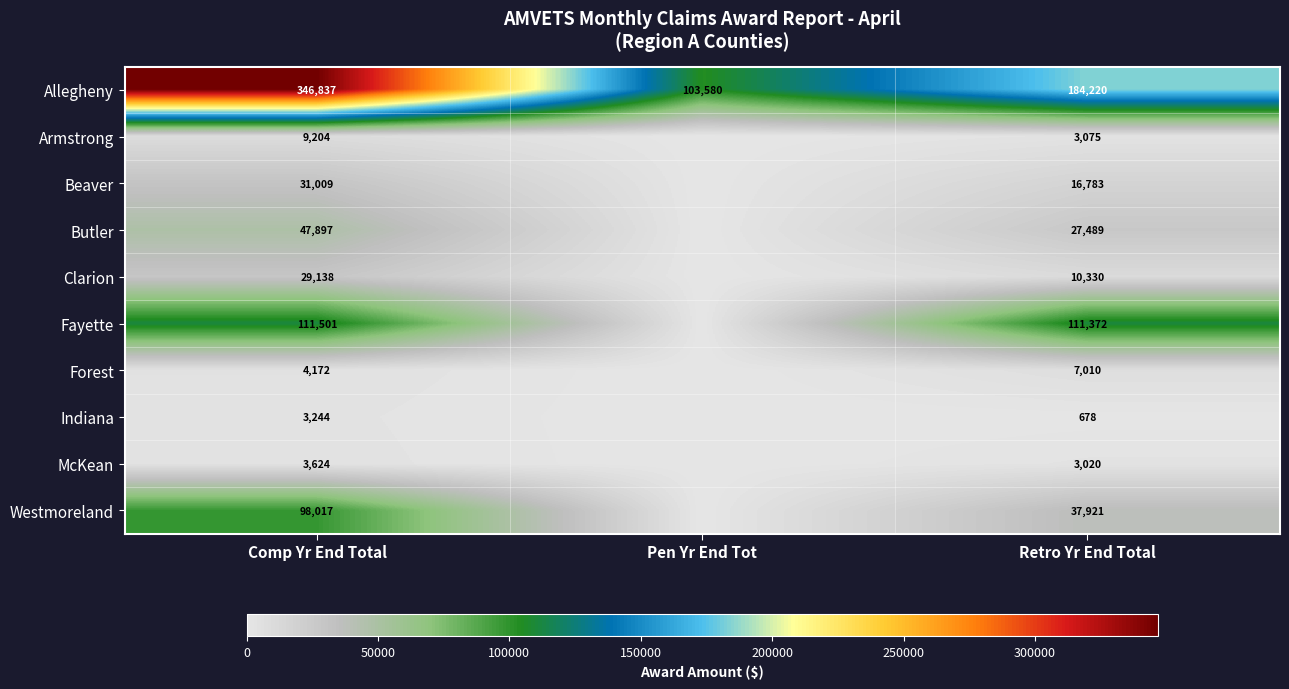

Count the number of data series in this chart.

10